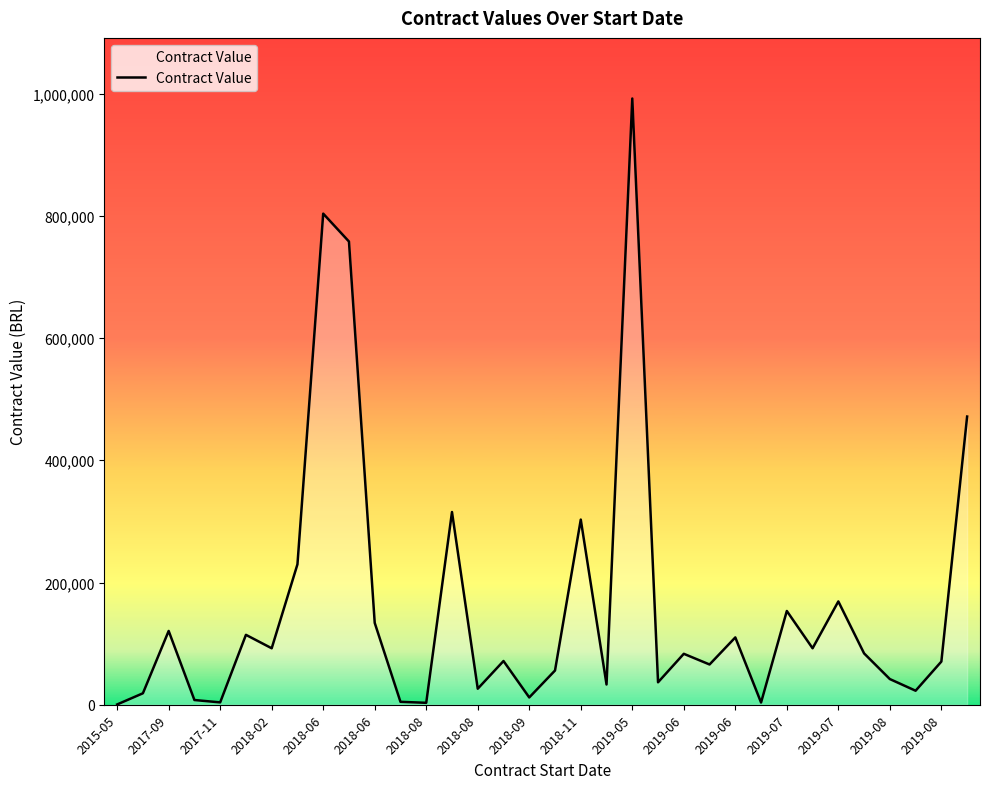

What is the maximum value shown in the chart?

991963.4